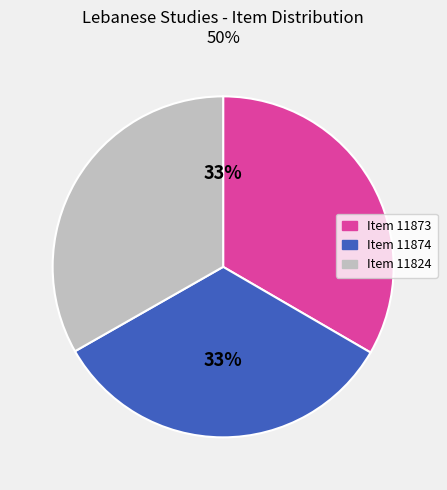

Approximately how many times larger is the value at Item 11873 compared to Item 11874?

1.0